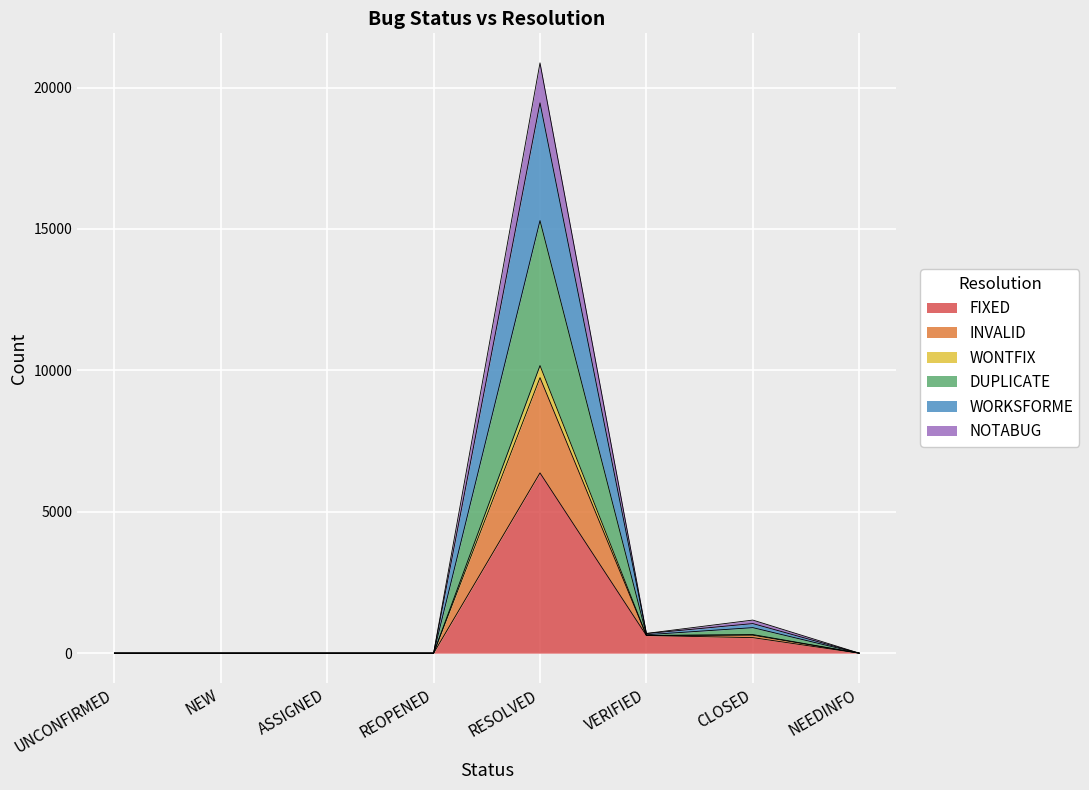

How many lines are shown in the chart?

6